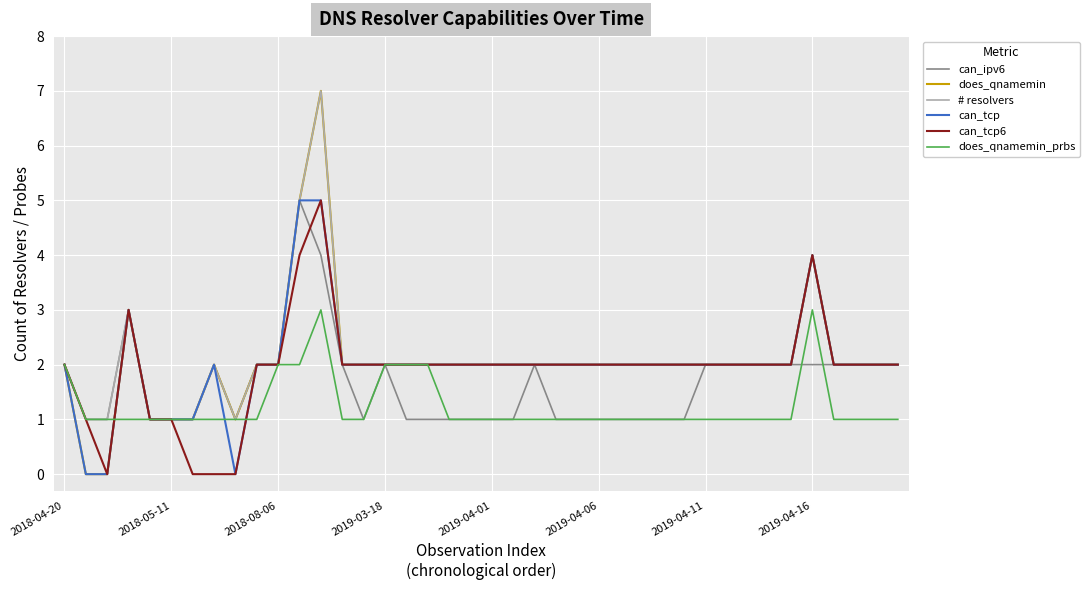

What is the maximum value for does_qnamemin?

7